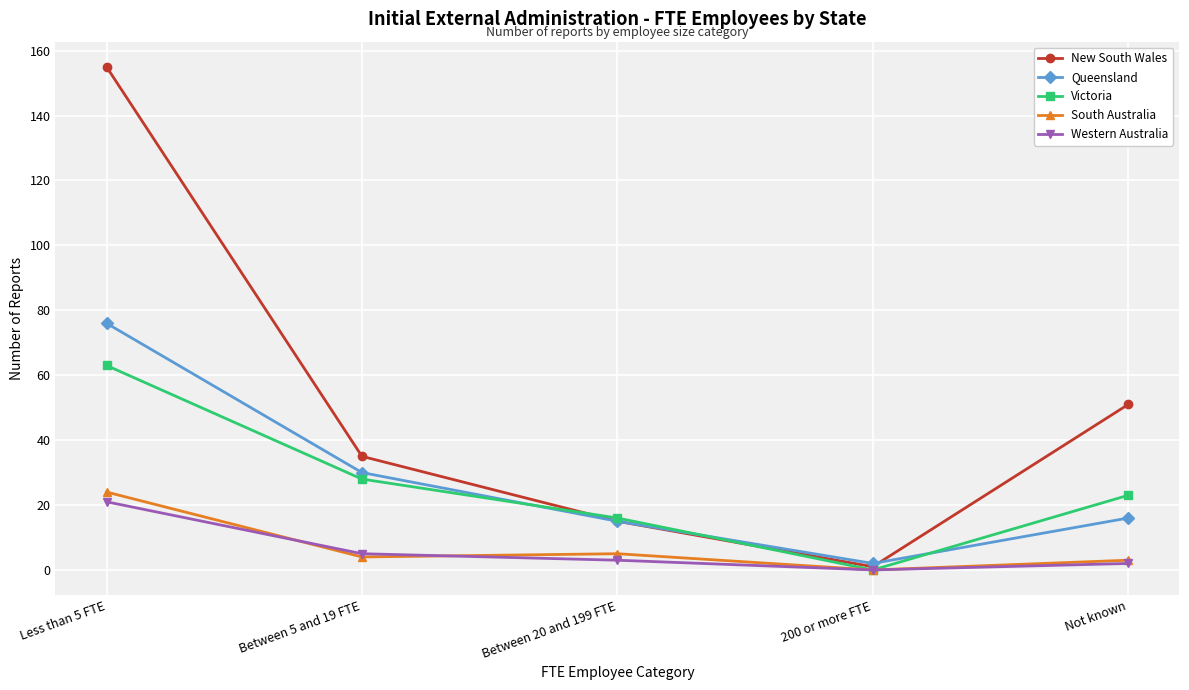

The Victoria series shows 30 at Not known. True or false?

False